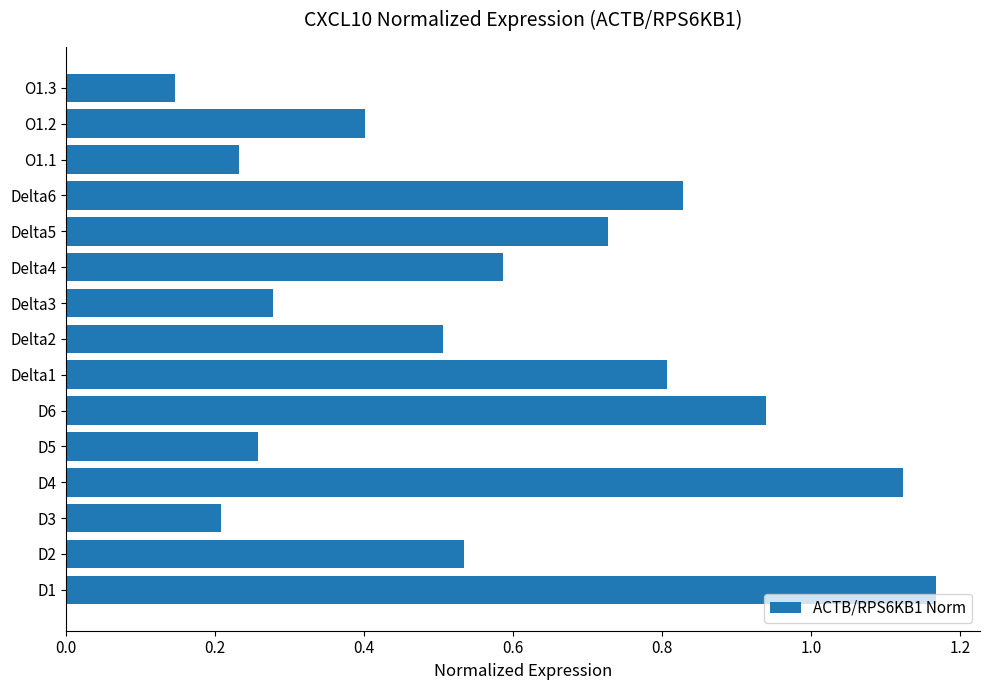

What is the difference between the maximum and minimum values?

1.0